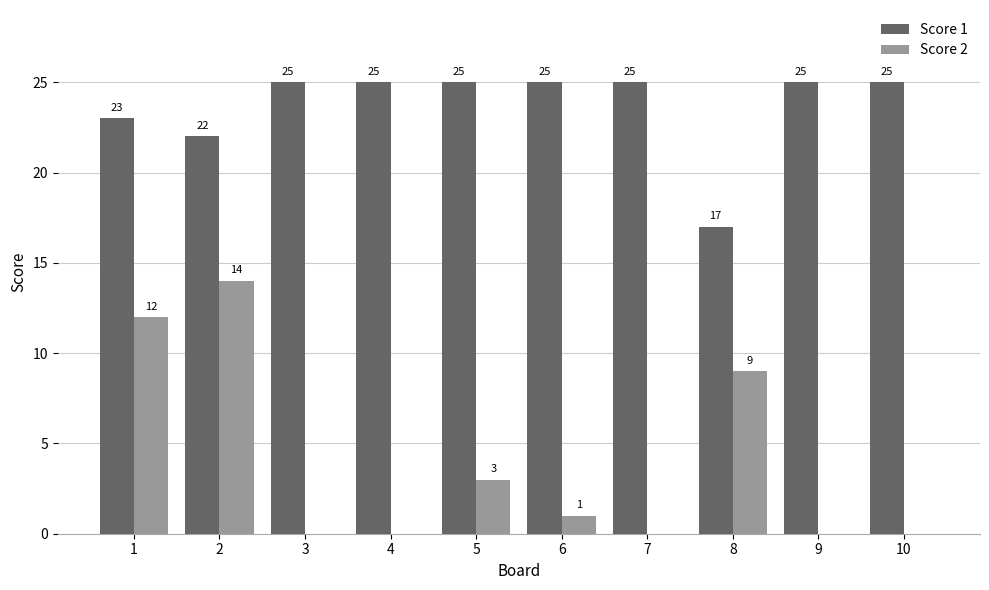

How many data points does each series have?

10